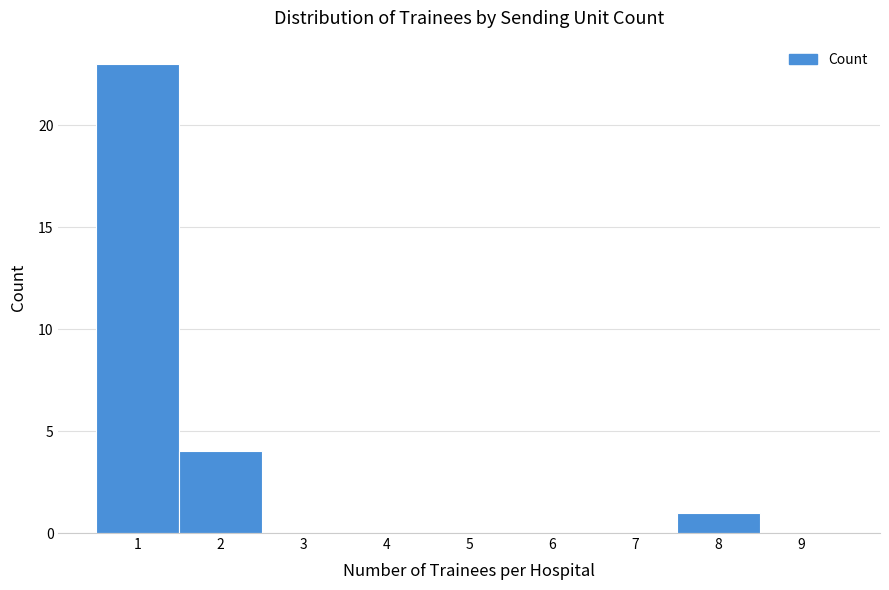

Reading left to right, list every bar in this chart as the range it spans on the x-axis followed by its height. The values are not printed on the chart, so give them approximately, as read against the axis.

0.5 to 1.5: 23
1.5 to 2.5: 4
2.5 to 3.5: 0
3.5 to 4.5: 0
4.5 to 5.5: 0
5.5 to 6.5: 0
6.5 to 7.5: 0
7.5 to 8.5: 1
8.5 to 9.5: 0